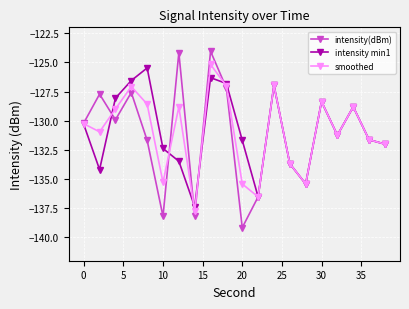

How many interior local valleys does the smoothed series have?

6